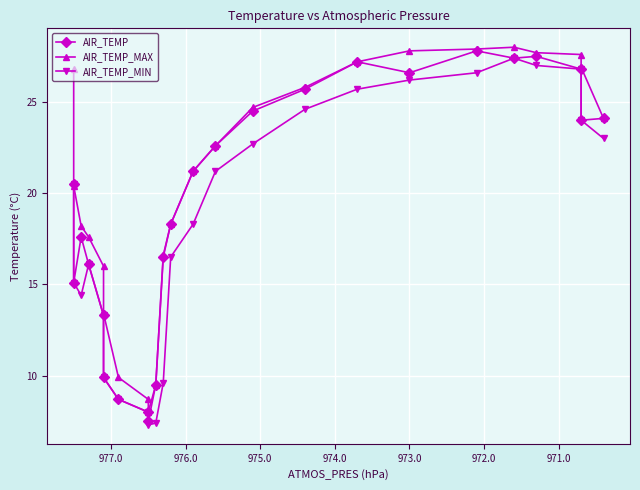

True or false: AIR_TEMP has a value of 14.1 at 977.0.

False